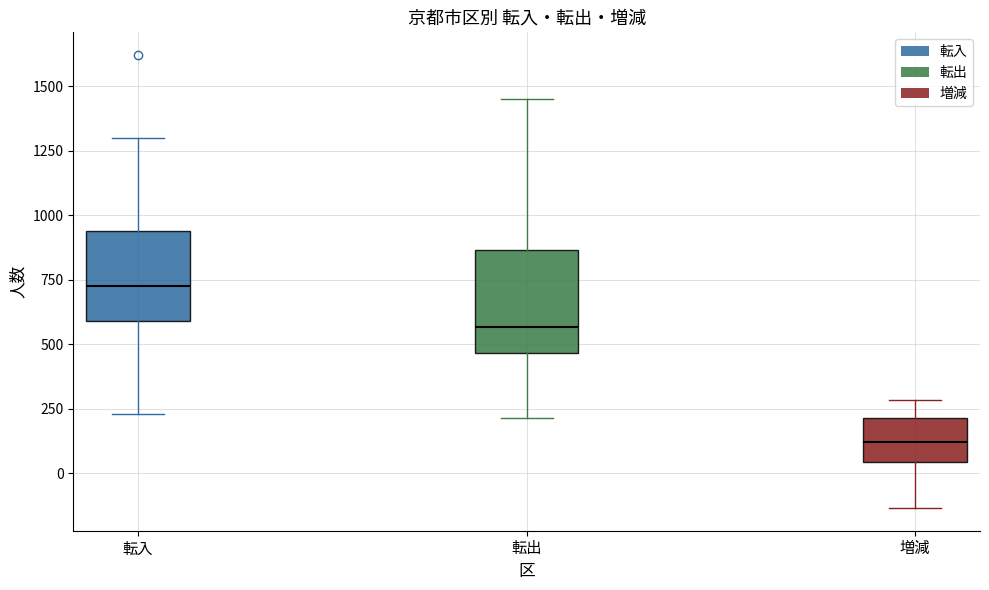

Reading left to right, read every box against the y-axis: the position of its median line, the range the box covers, and the ends of its whiskers. The values are not printed on the chart, so give them approximately, as read against the axis.

転入: median 750, box 600 to 950, whiskers 250 to 1300
転出: median 550, box 450 to 850, whiskers 200 to 1450
増減: median 100, box 50 to 200, whiskers -150 to 300